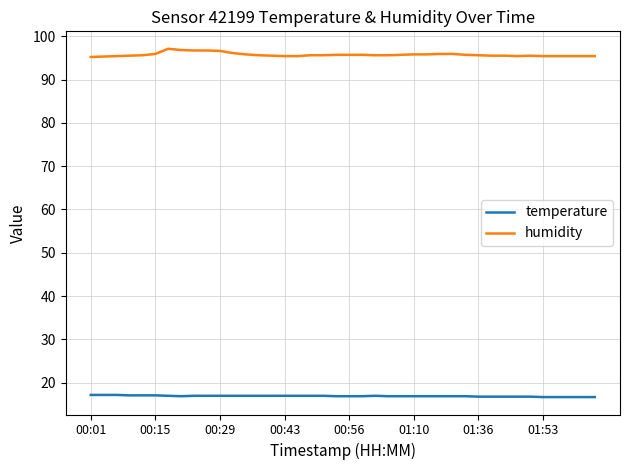

List the series in order of their overall mean, lowest first.

temperature, humidity